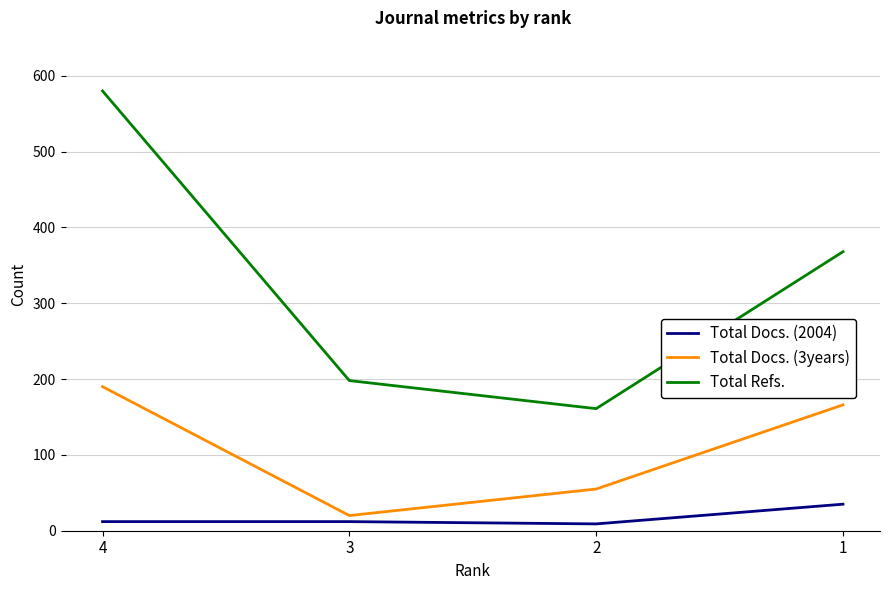

Which series has the largest total across all categories?

Total Refs.